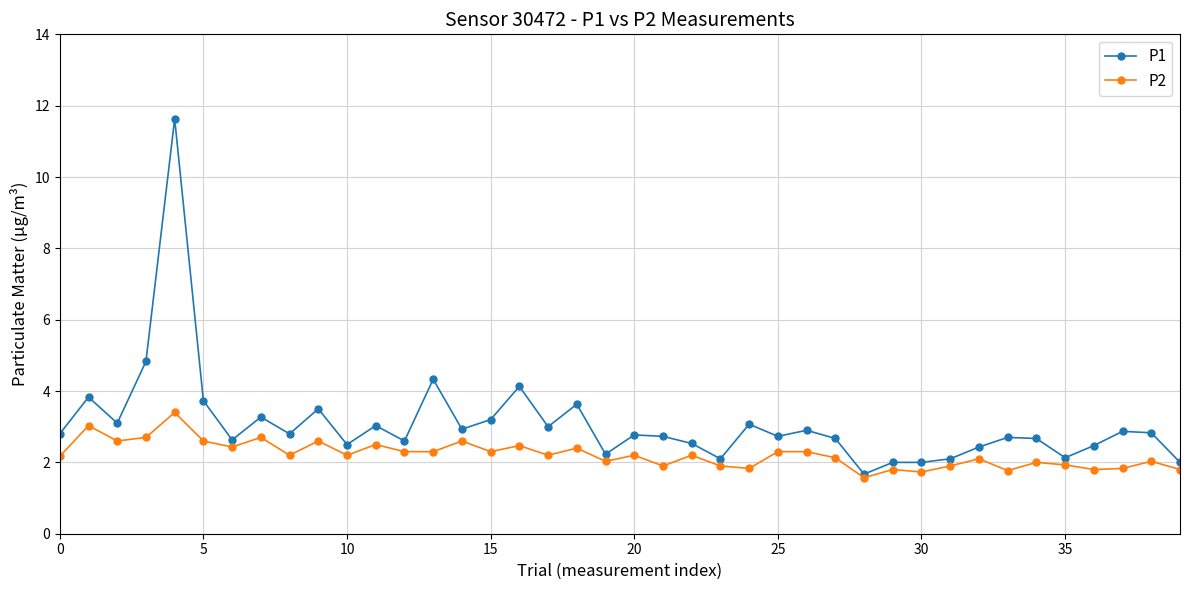

What are all the series names shown in the legend?

P1, P2